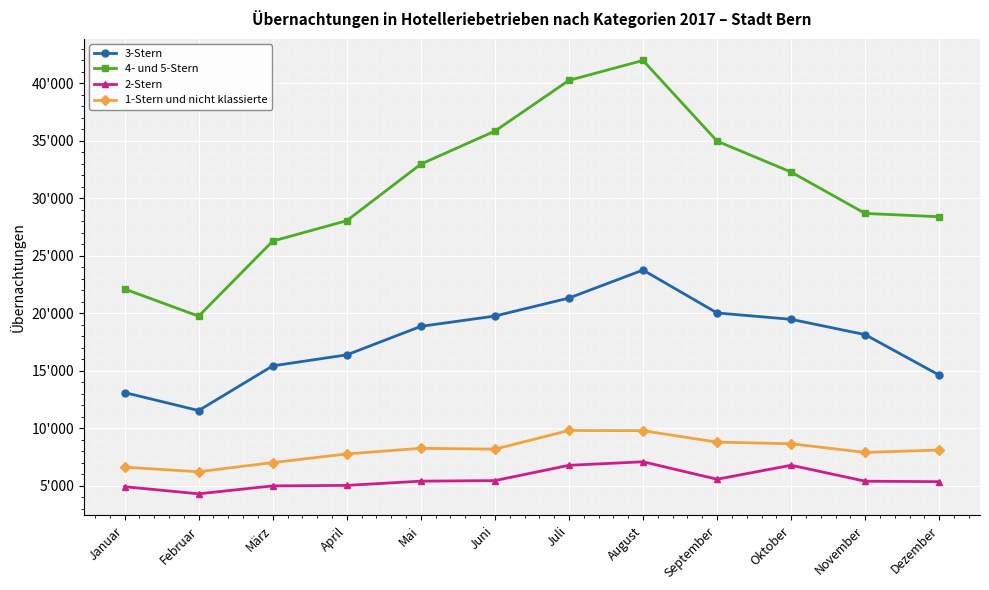

Is this an area chart (filled region under the line)?

No